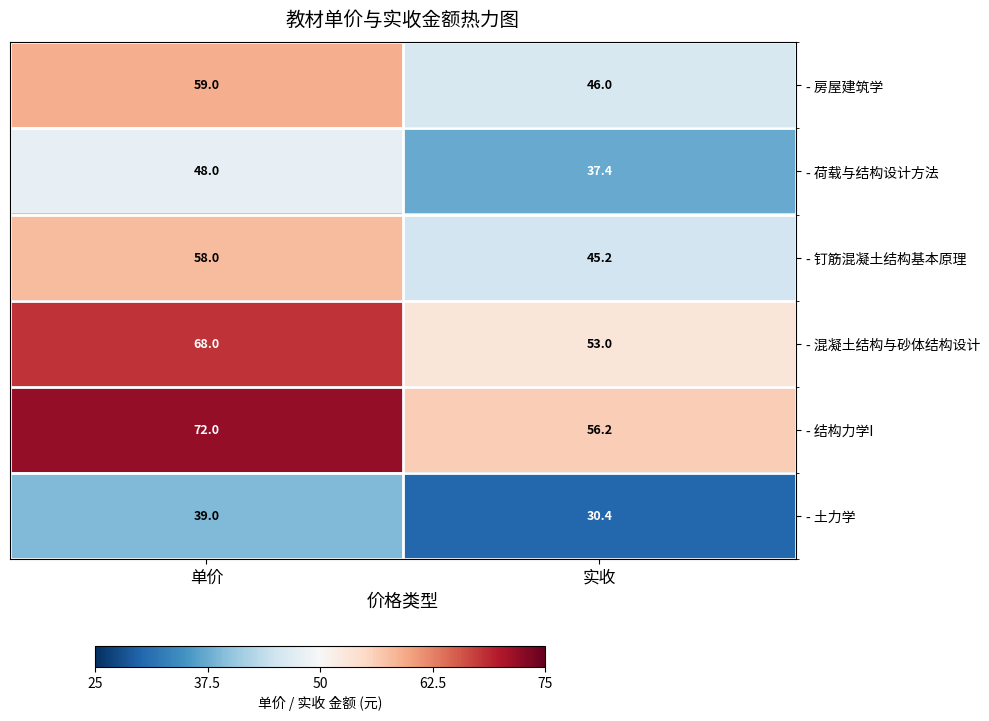

What is the total value across all series at 实收?

268.2